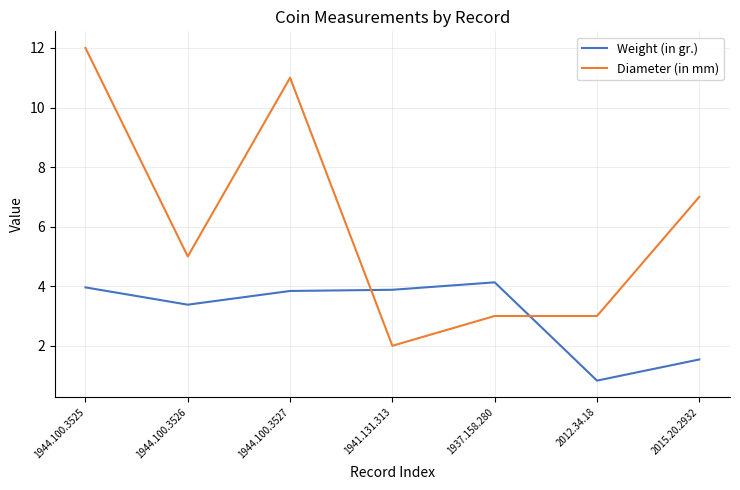

At which category is the sum across all series the highest?

1944.100.3525